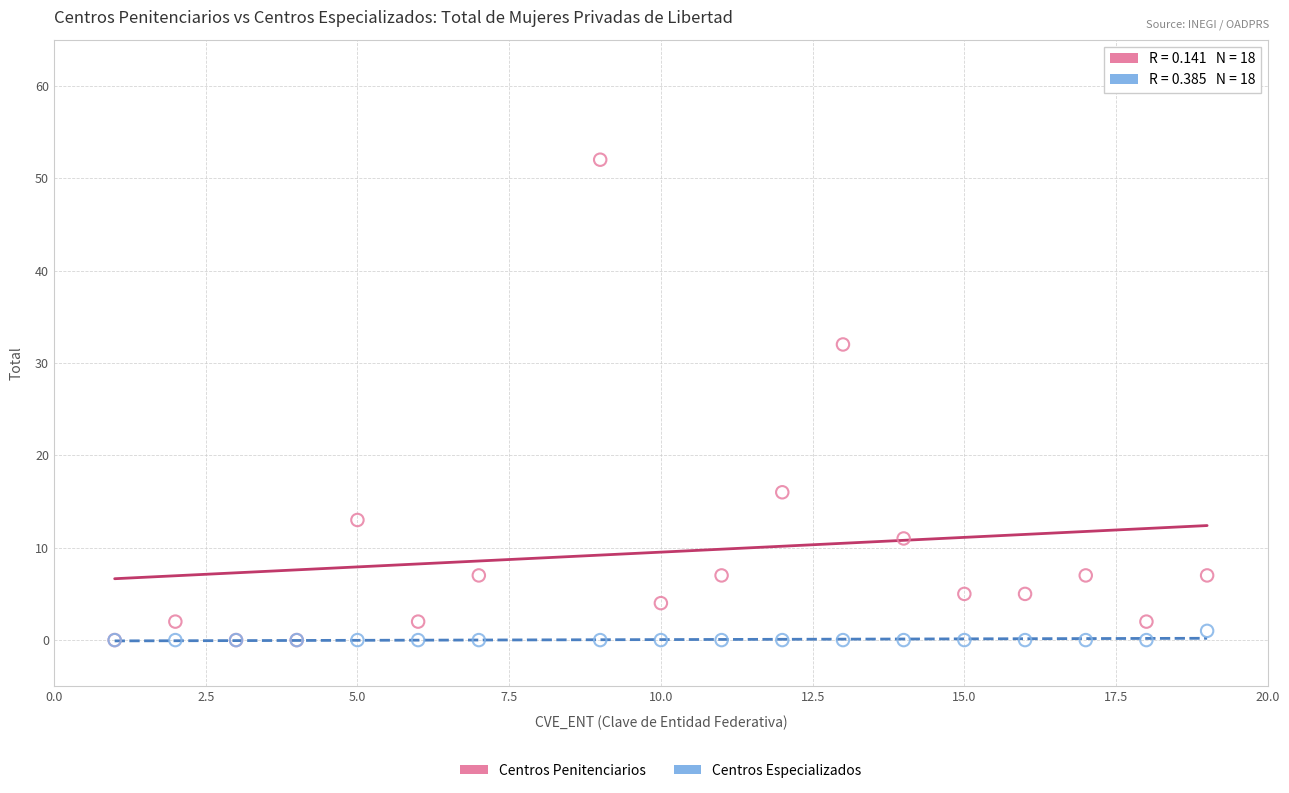

Which series has the widest spread of Y values?

Centros Penitenciarios